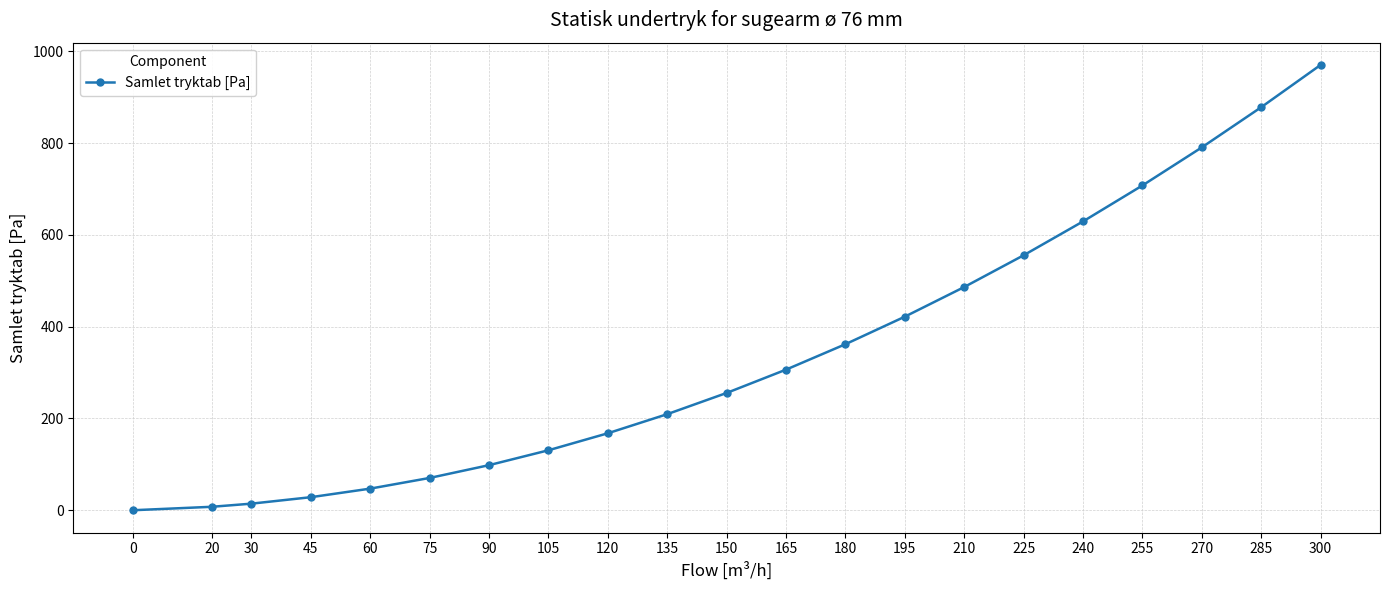

Reading left to right, extract all data points from this chart.

0.0	7.6	14.4	28.5	47.1	70.4	98.3	130.7	167.8	209.4	255.6	306.5	361.9	421.9	486.5	555.7	629.4	707.8	790.8	878.3	970.5